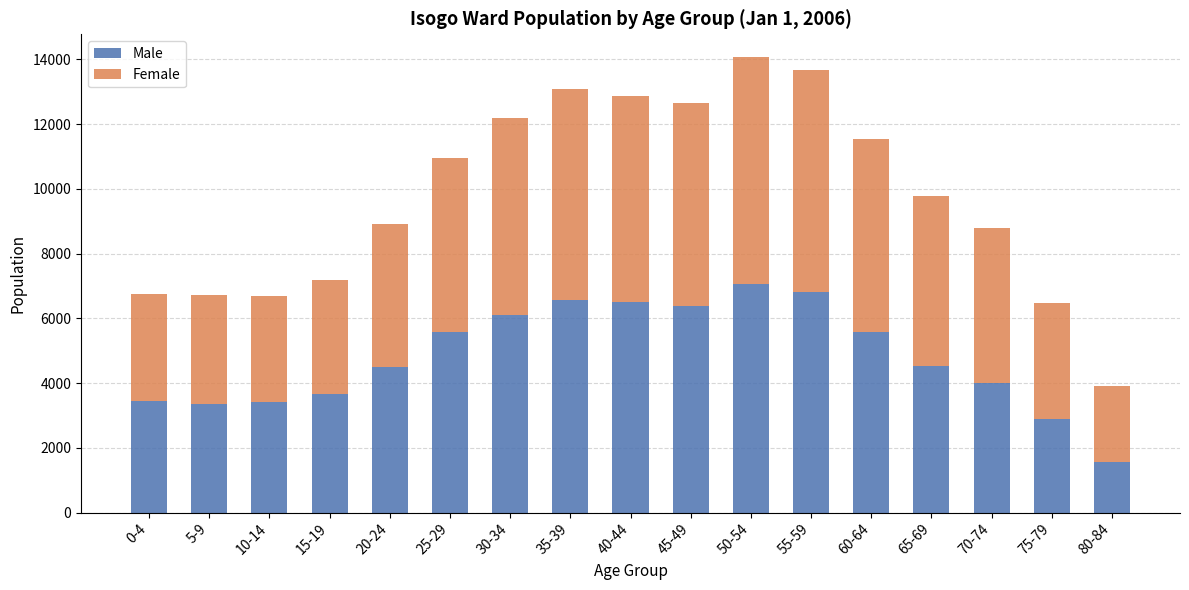

What value does the Male series have at 75-79, to the nearest 50?

2900